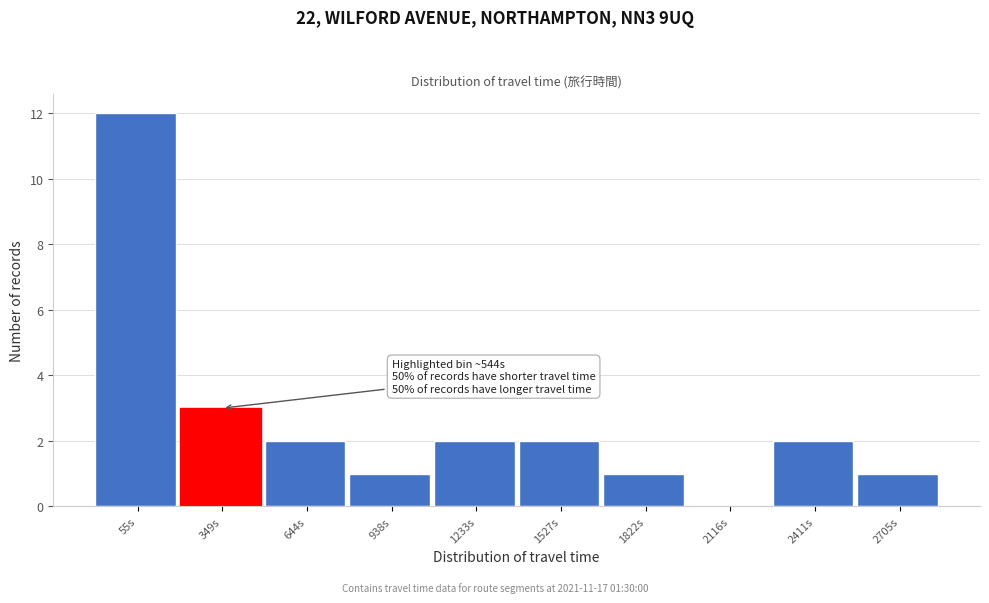

Reading left to right, list all the values displayed in this chart.

55s=12	349s=3	644s=2	938s=1	1233s=2	1527s=2	1822s=1	2116s=0	2411s=2	2705s=1